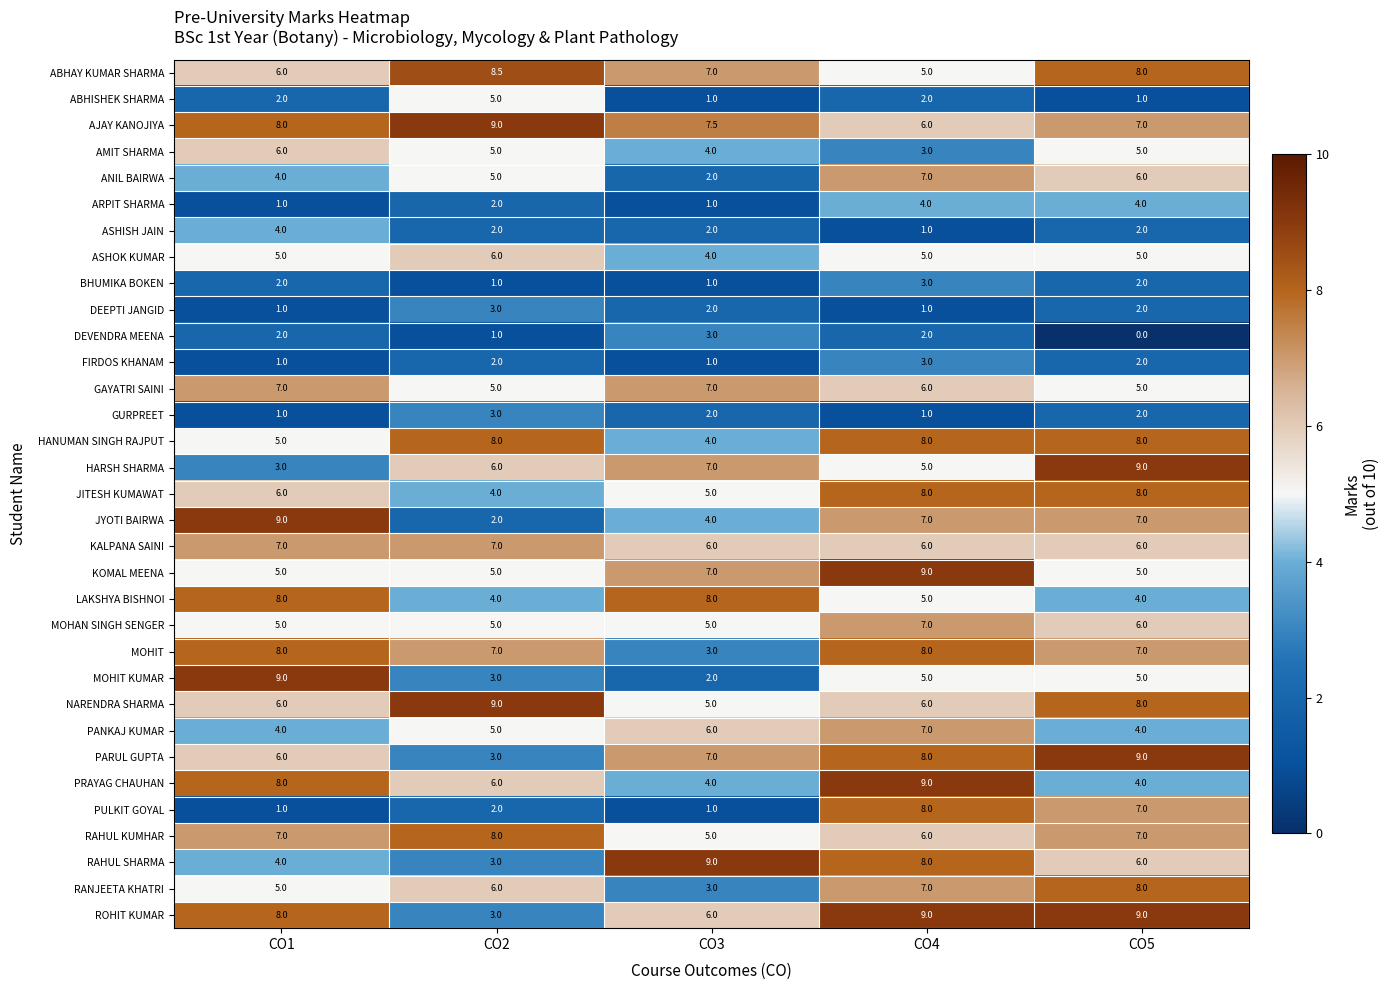

What is the difference between the ABHAY KUMAR SHARMA values at CO1 and CO3?

1.0